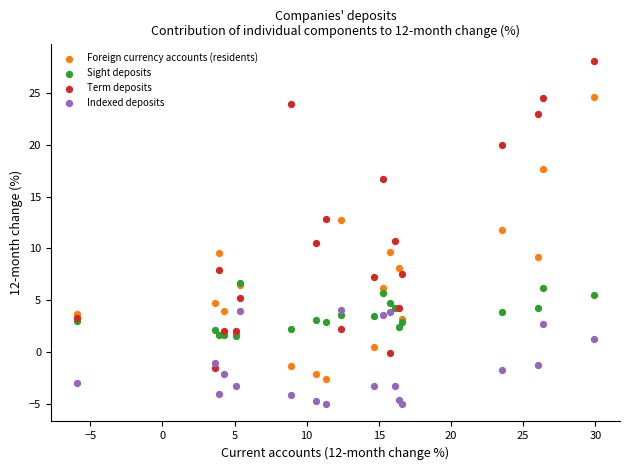

What are all the series names shown in the legend?

Foreign currency accounts (residents), Sight deposits, Term deposits, Indexed deposits